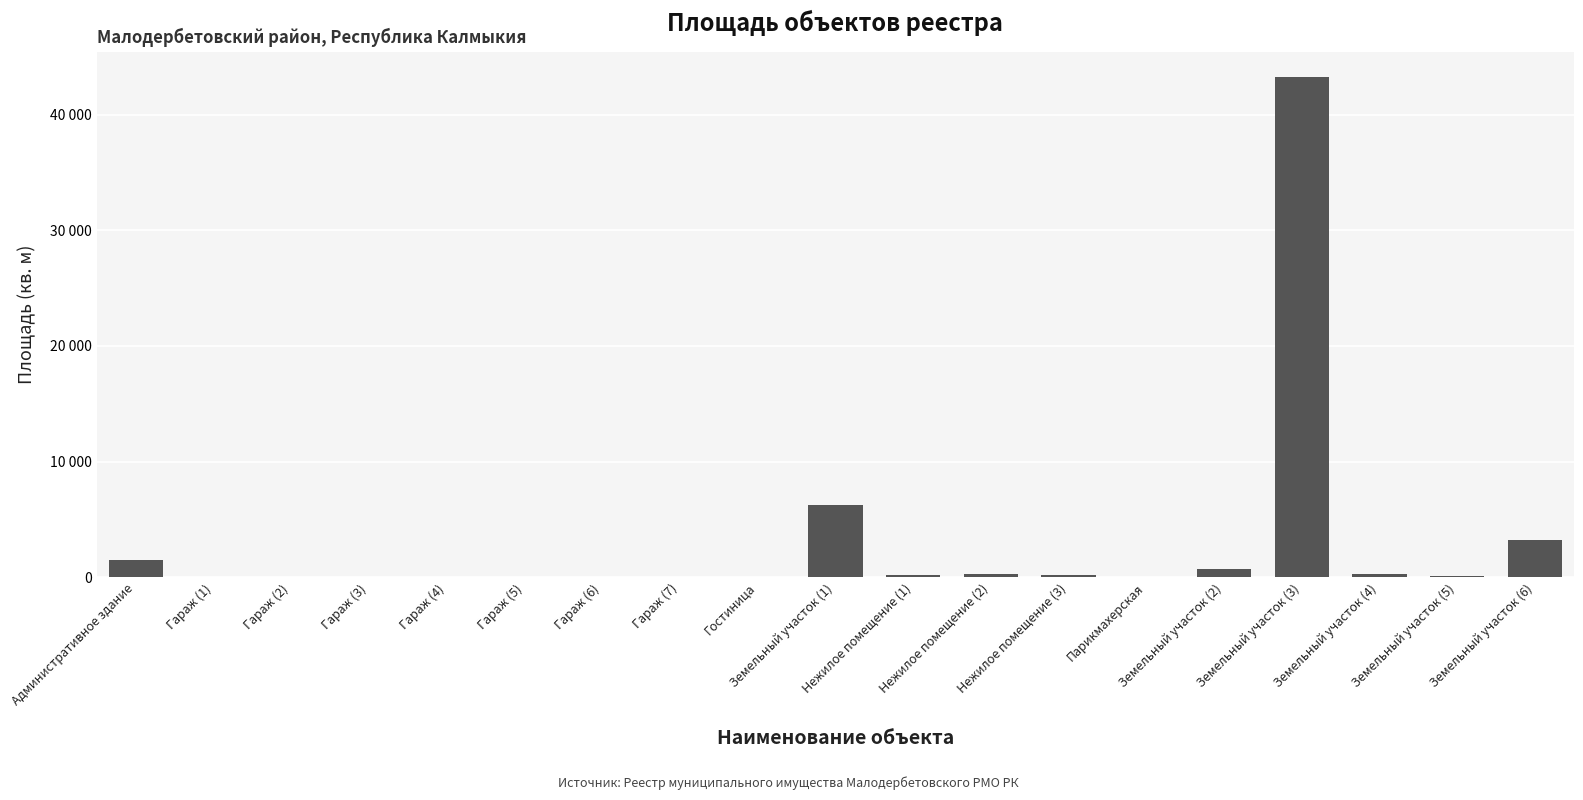

What value does the data have at Гараж (2)?

44.8